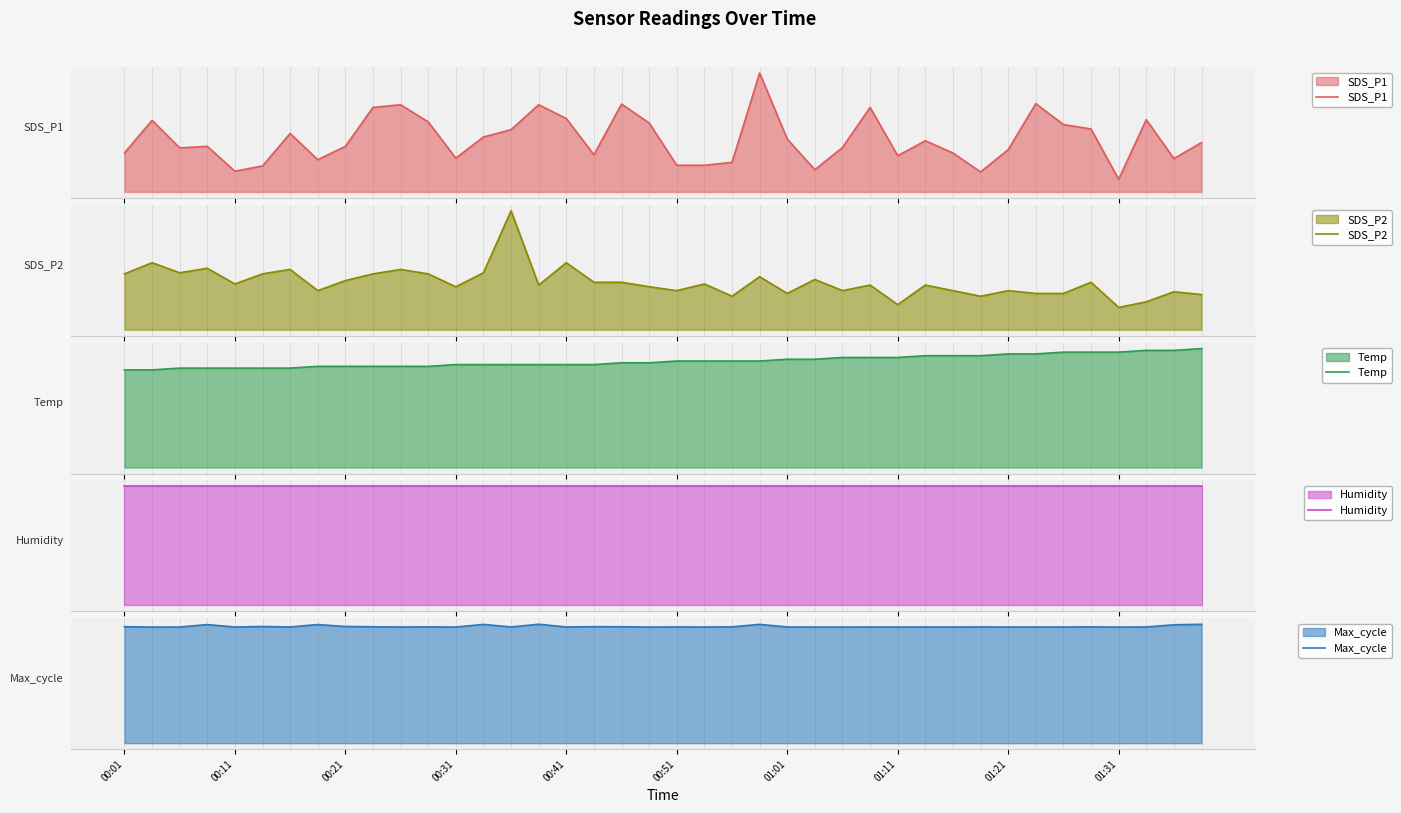

How many interior local peaks does the SDS_P2 series have?

14